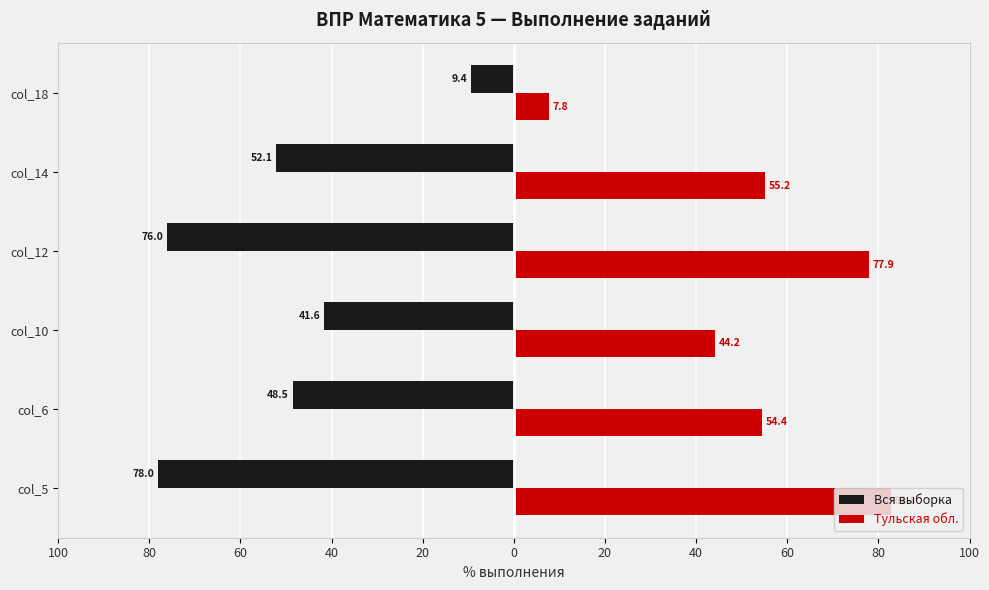

What are all the series names shown in the legend?

Вся выборка, Тульская обл.